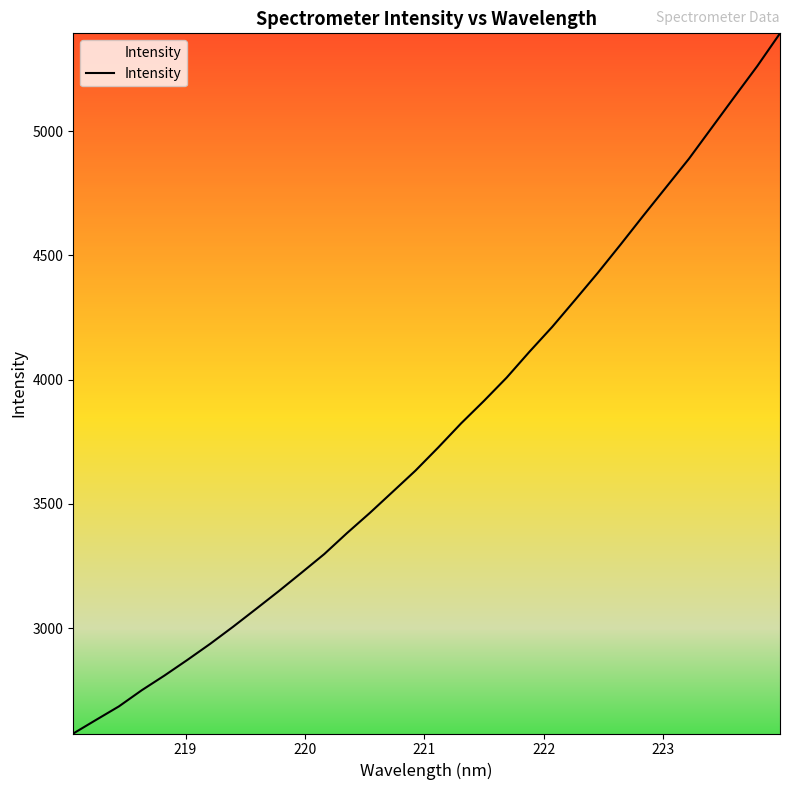

True or false: there are more than 0 points higher than both neighbors.

False